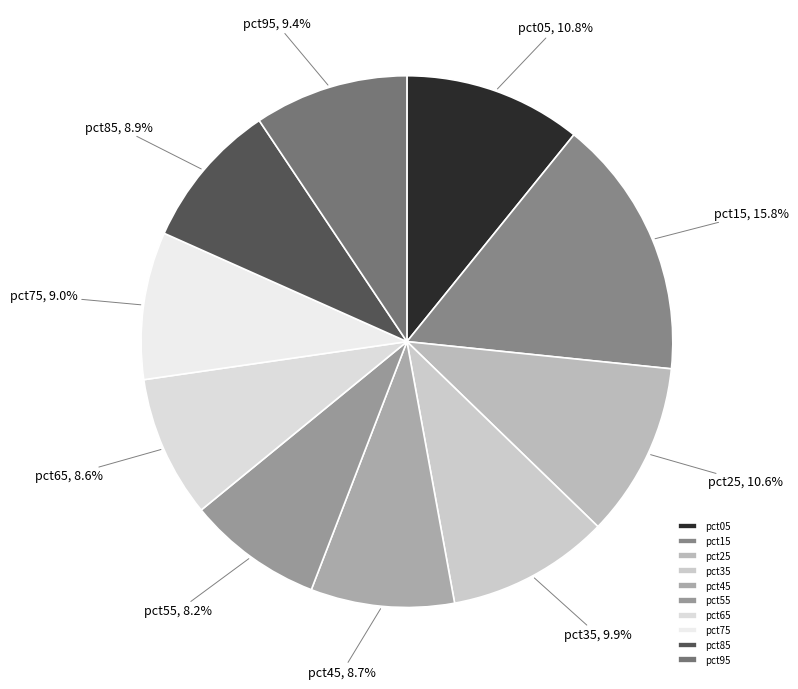

To the nearest percent, what is the difference between the largest and smallest slice percentages?

8%